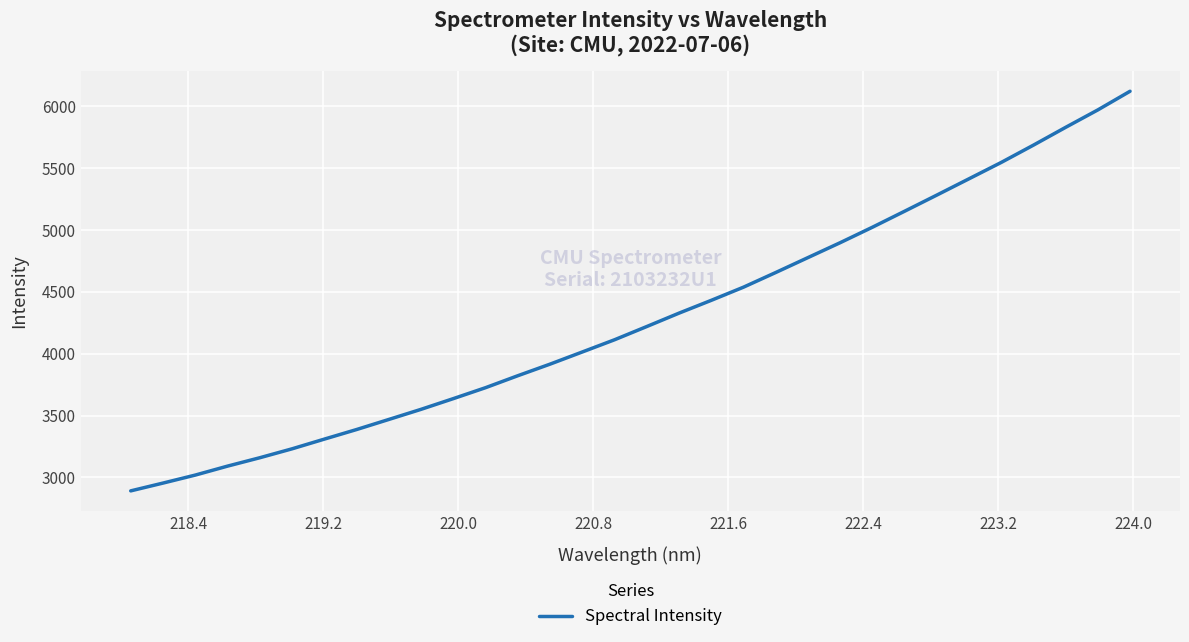

What is the minimum value shown in the chart?

2891.0